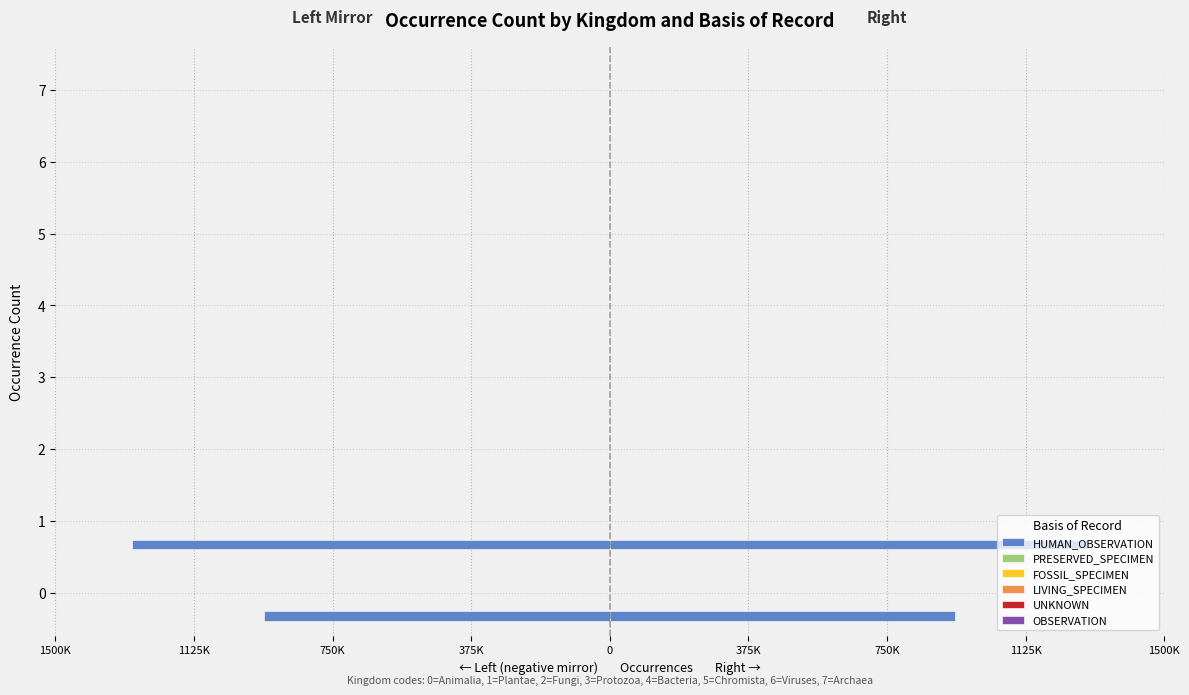

Reading left to right, extract all data points from this chart.

HUMAN_OBSERVATION: 935499	1293009	0	60	0	0	0	0
PRESERVED_SPECIMEN: 24	1669	0	0	17	0	0	15
FOSSIL_SPECIMEN: 7	594	0	2	0	2	10	0
LIVING_SPECIMEN: 0	2	0	0	2	9	25	0
UNKNOWN: 0	279	0	3	41	0	295	0
OBSERVATION: 5	0	0	0	13	0	0	0